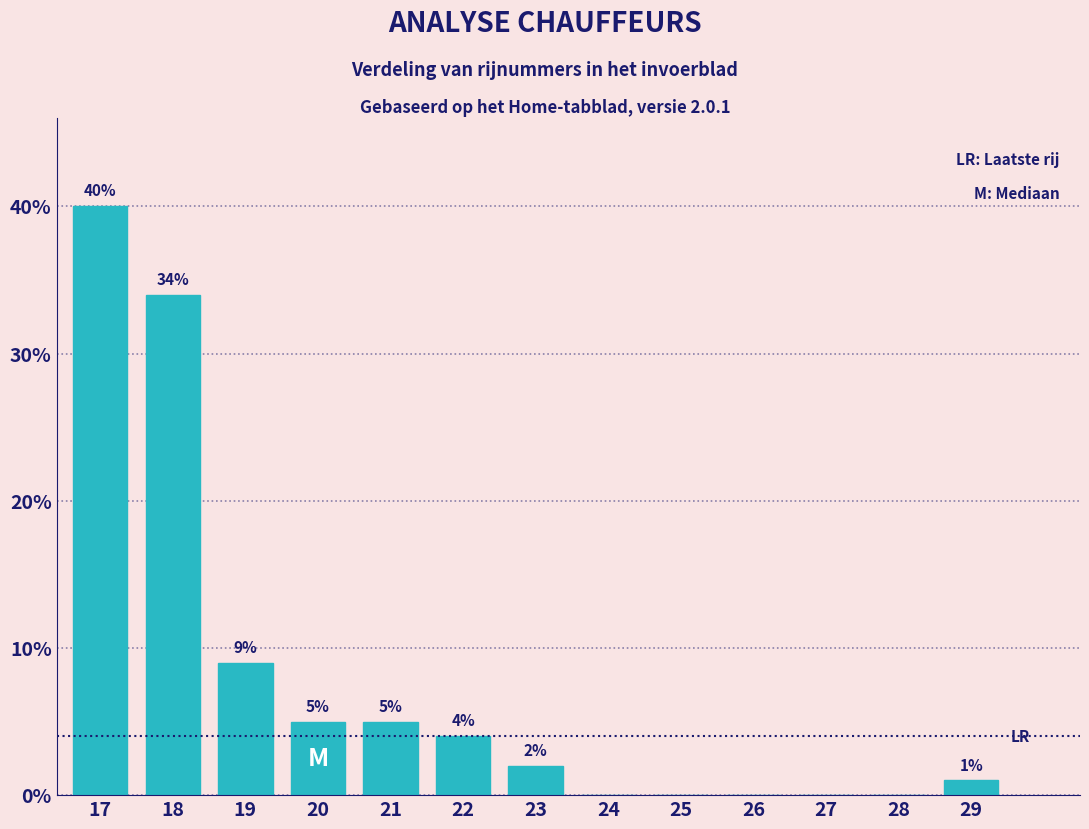

Reading left to right, transcribe all the data shown in this chart.

17=40	18=34	19=9	20=5	21=5	22=4	23=2	24=0	25=0	26=0	27=0	28=0	29=1